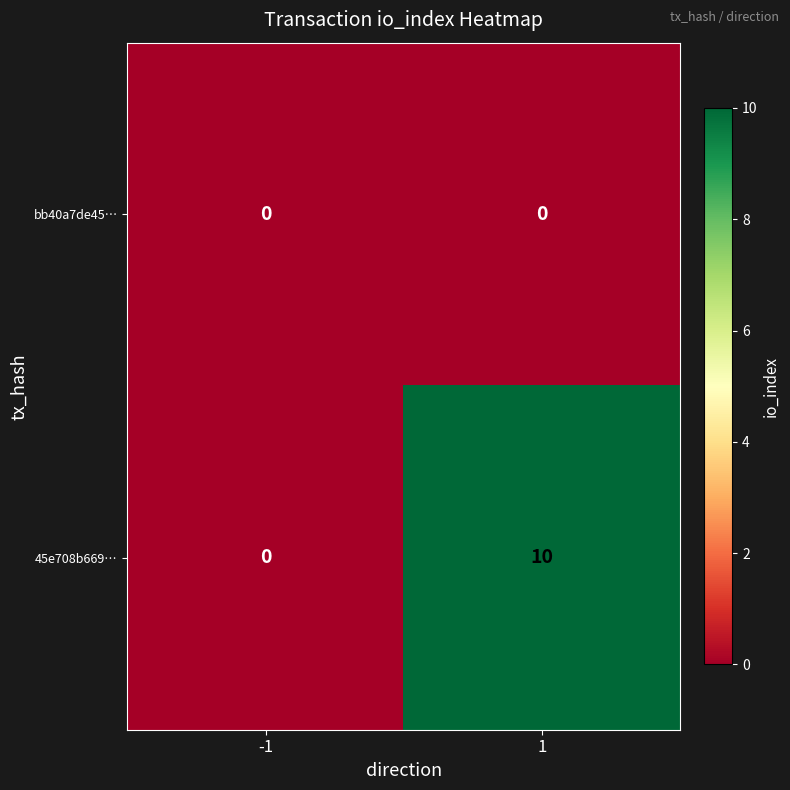

What is the maximum value shown in the chart?

10